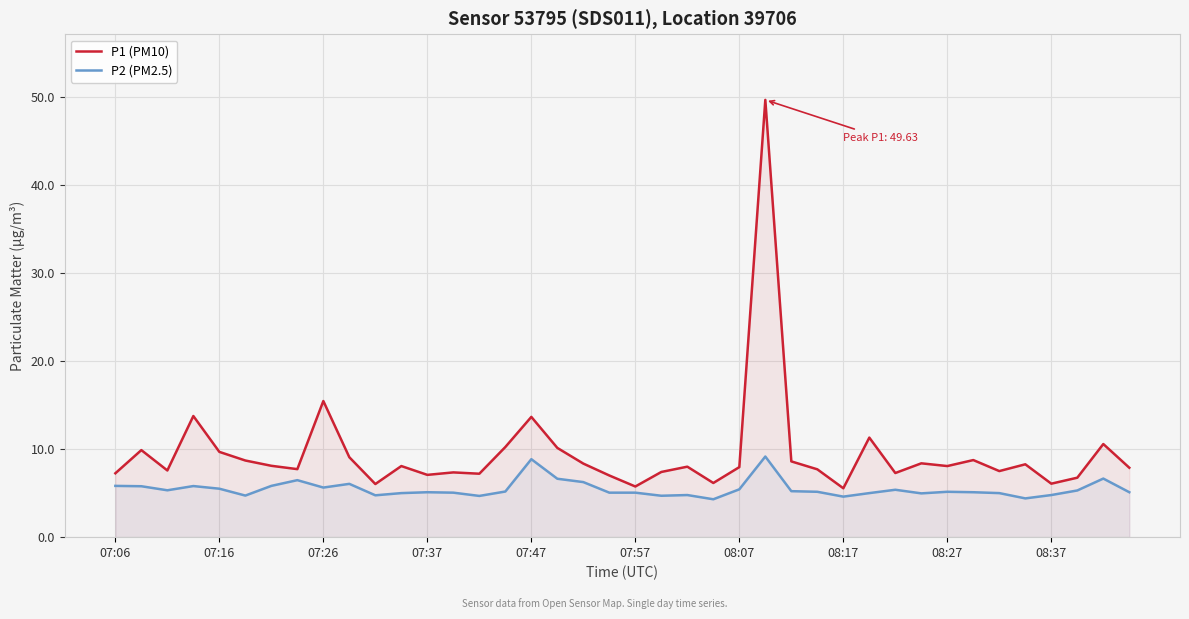

What is the lowest value of the P1 (PM10) series?

5.5